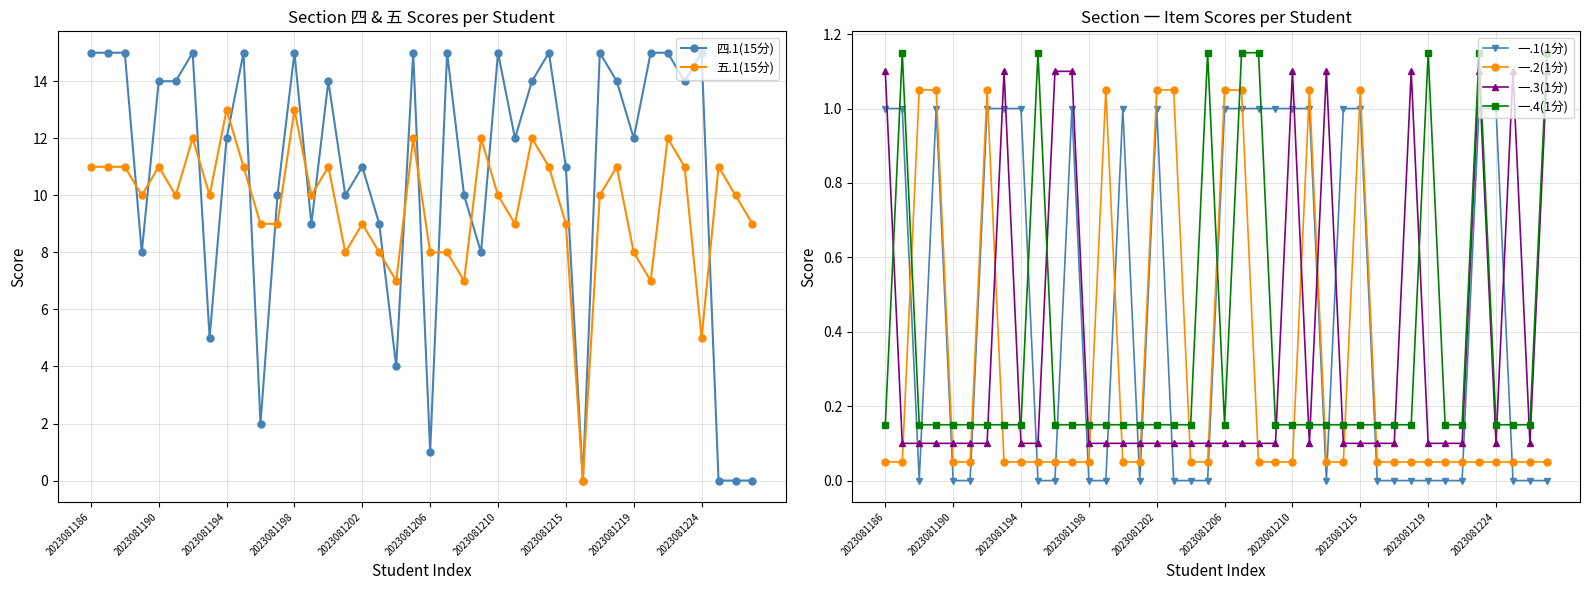

True or false: 一.4(1分) and 一.1(1分) intersect in this chart.

True